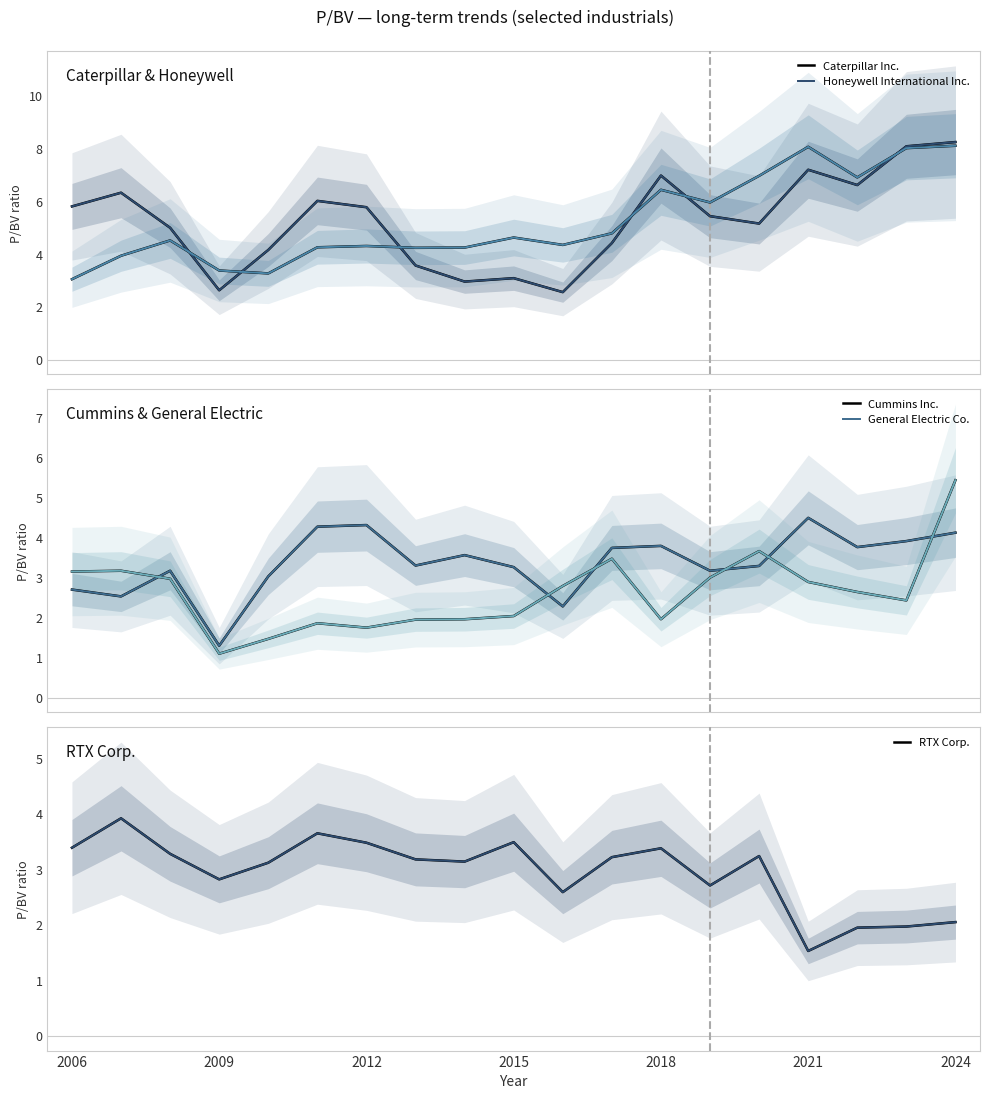

Which series has the largest total across all categories?

Caterpillar Inc.